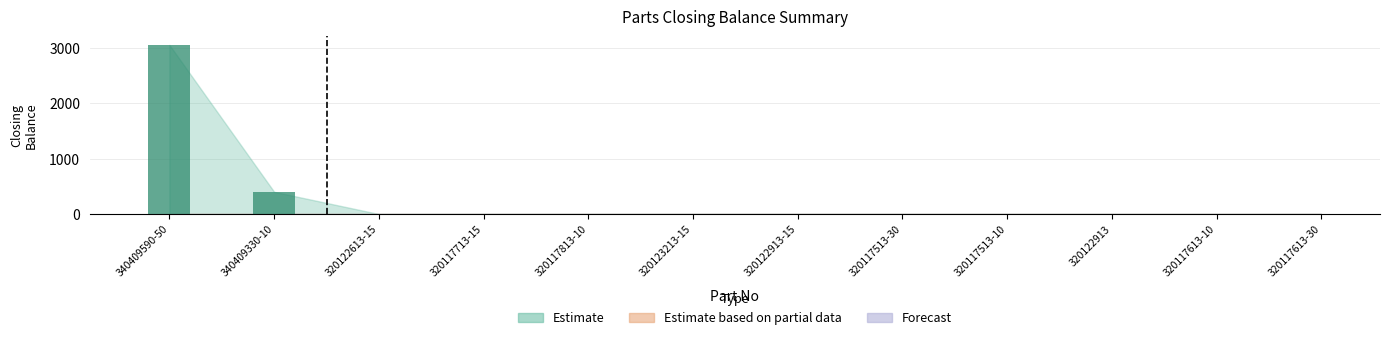

Reading right to left, what are all the values shown in this chart?

401	3053